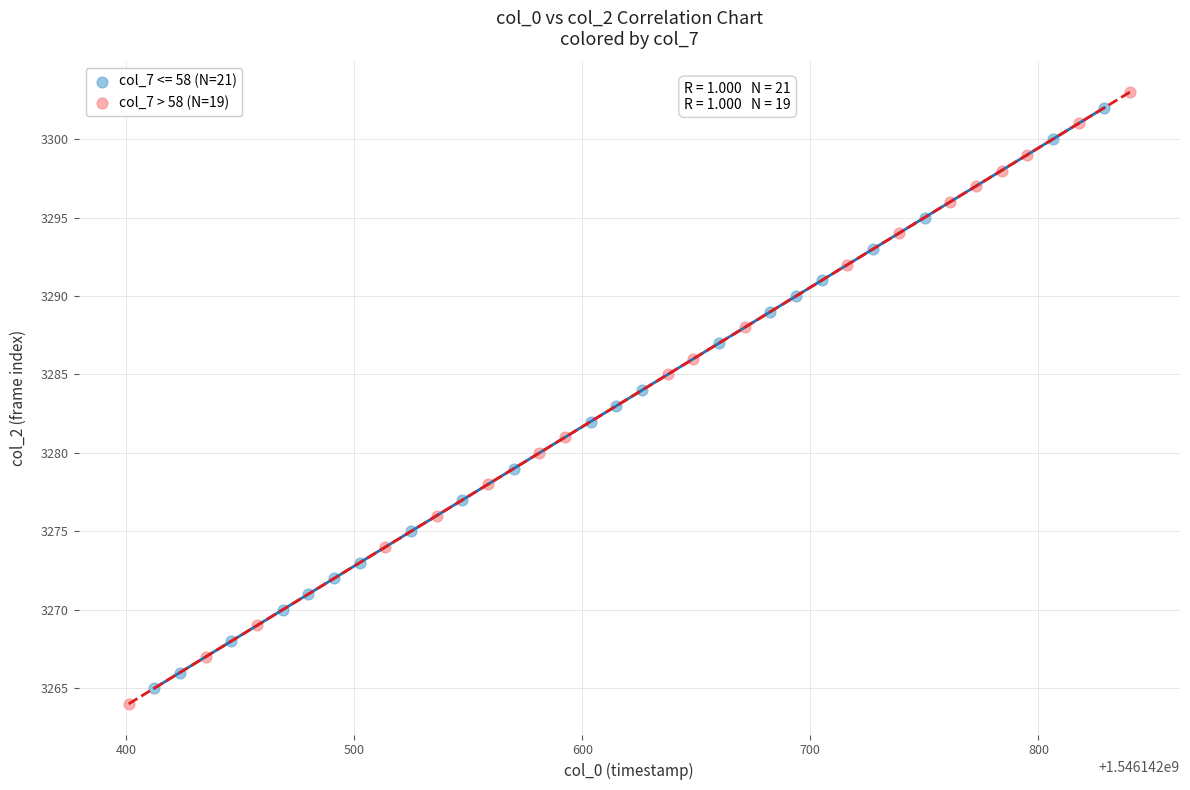

Which series has the widest spread of Y values?

col_7 > 58 (N=19)